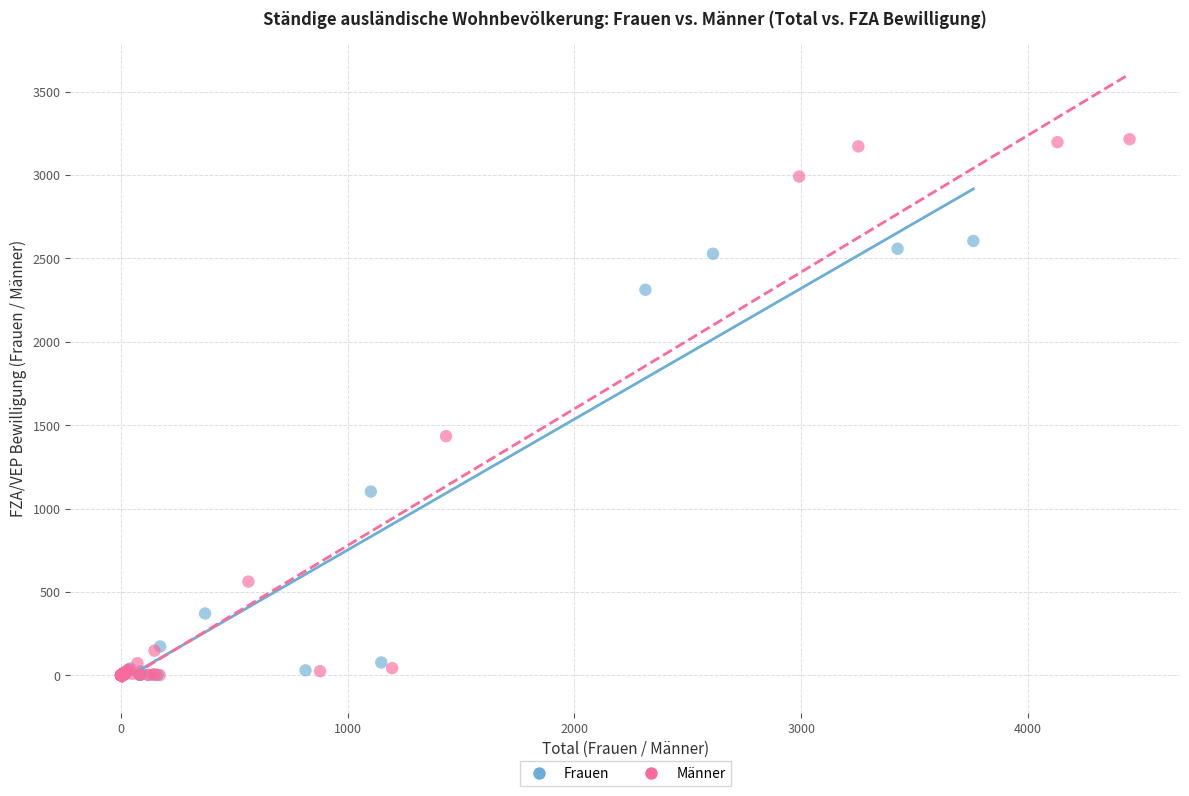

Which series has the largest Y range (max minus min)?

Männer